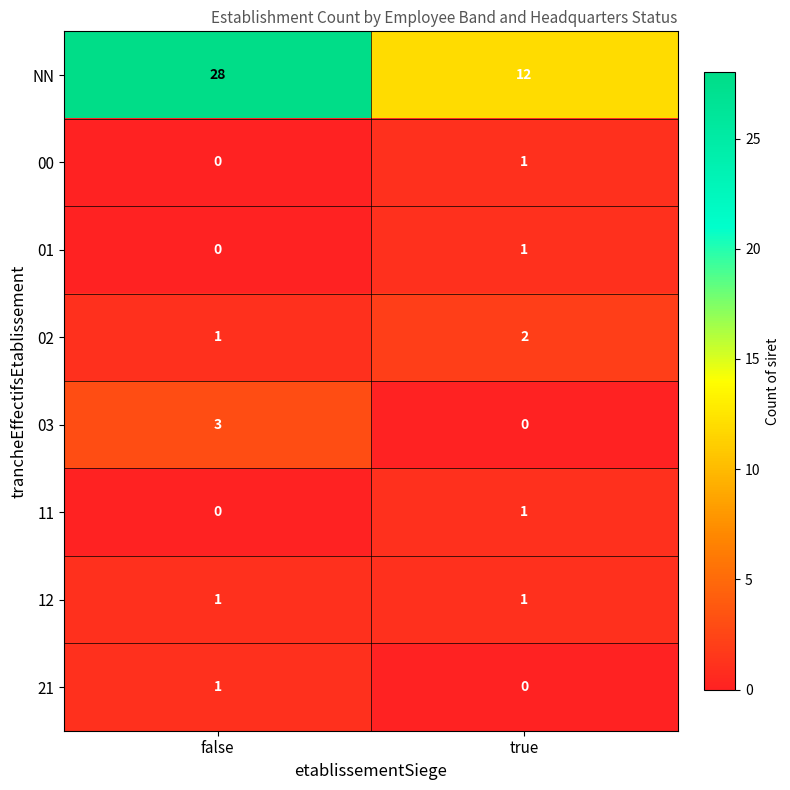

Which series has the widest spread of values?

NN